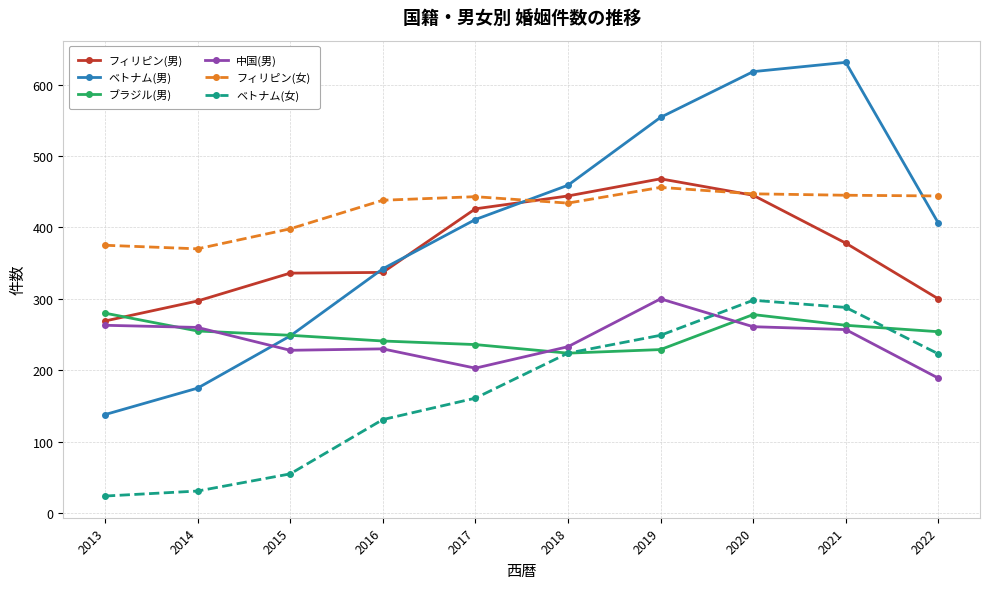

What is the total value across all series at 2019?

2256